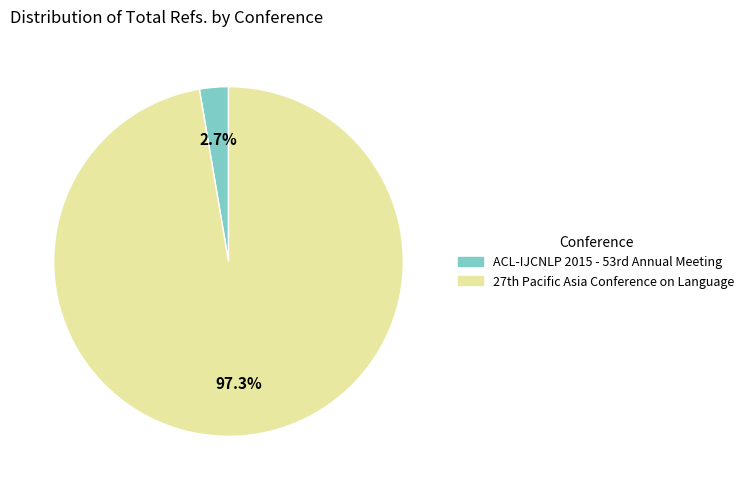

Which category has the smallest portion of the pie?

ACL-IJCNLP 2015 - 53rd Annual Meeting